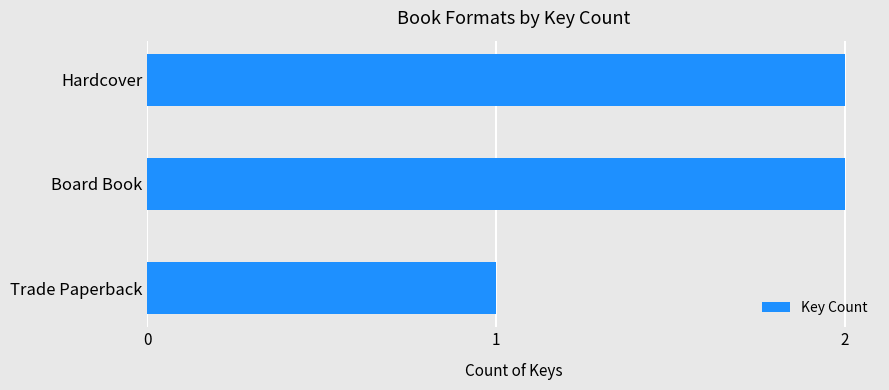

True or false: the data shows 1 at Trade Paperback.

True